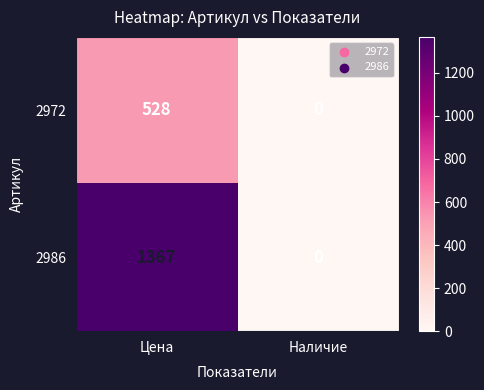

What is the highest value of the 2972 series?

528